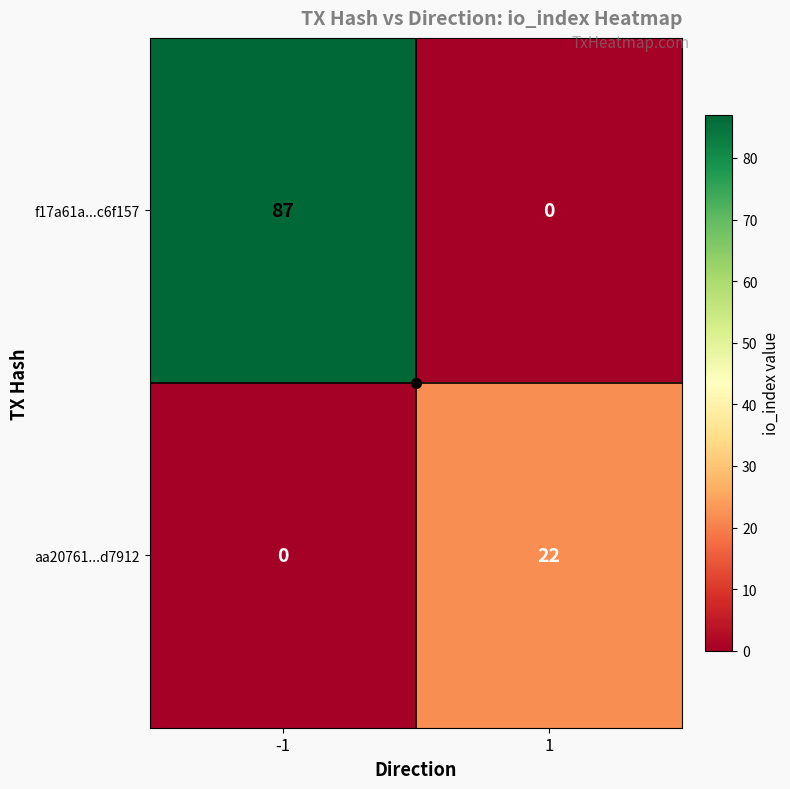

At how many categories does at least one series exceed 82?

1